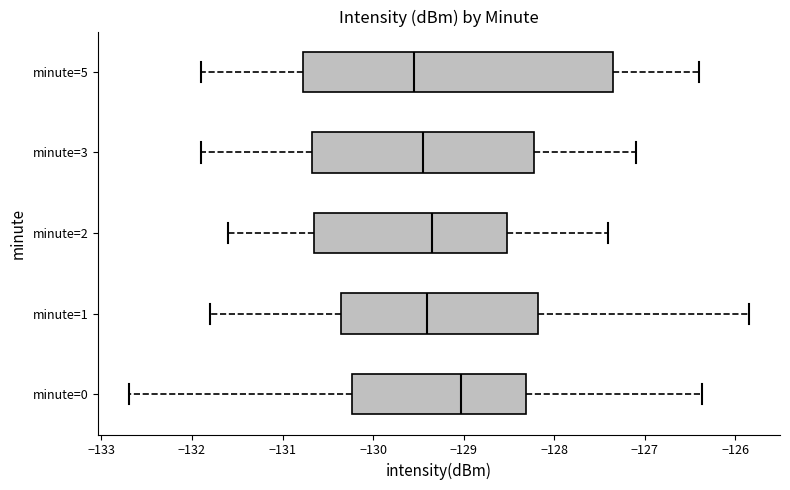

Comparing the boxes themselves (not the whiskers), which one is the widest?

minute=5